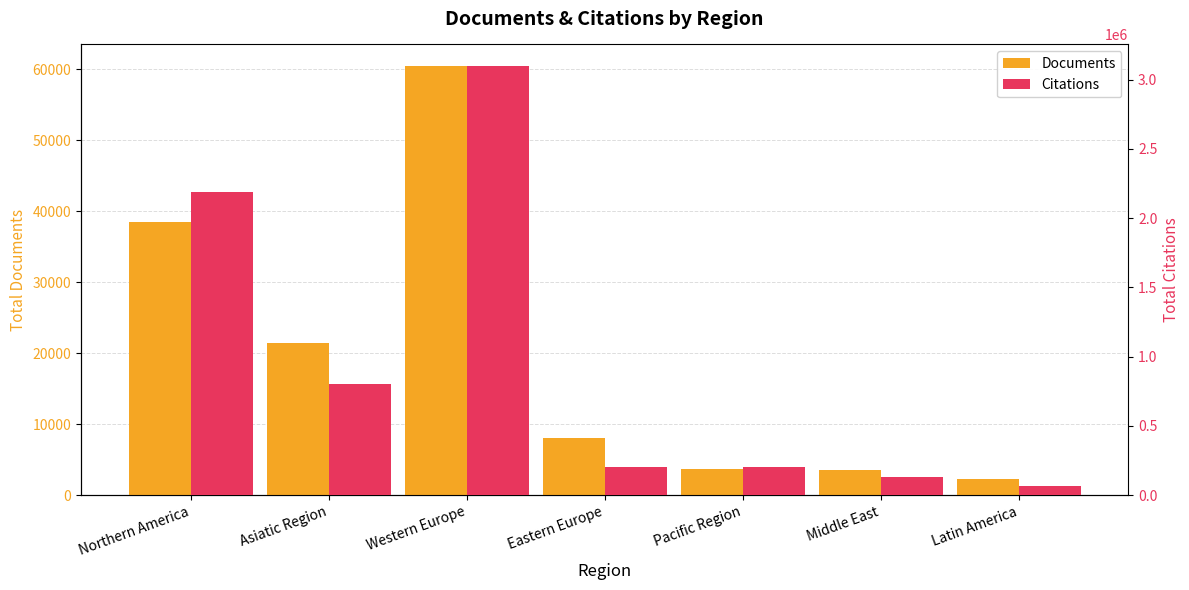

How many values in the Documents series are below 8019?

3